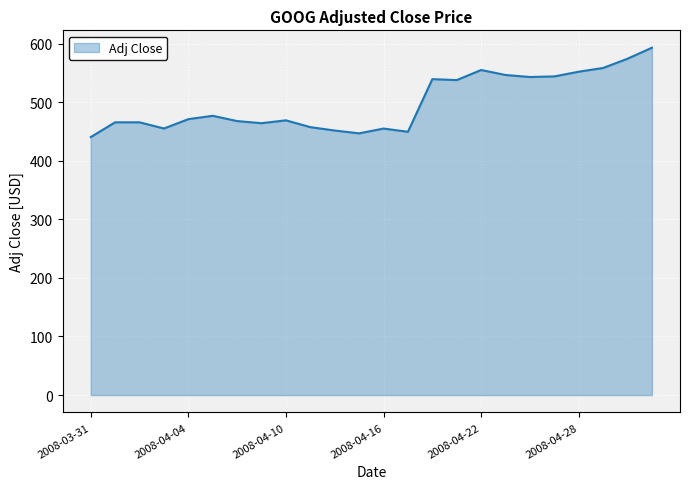

What is the difference between the maximum and minimum values?

152.6